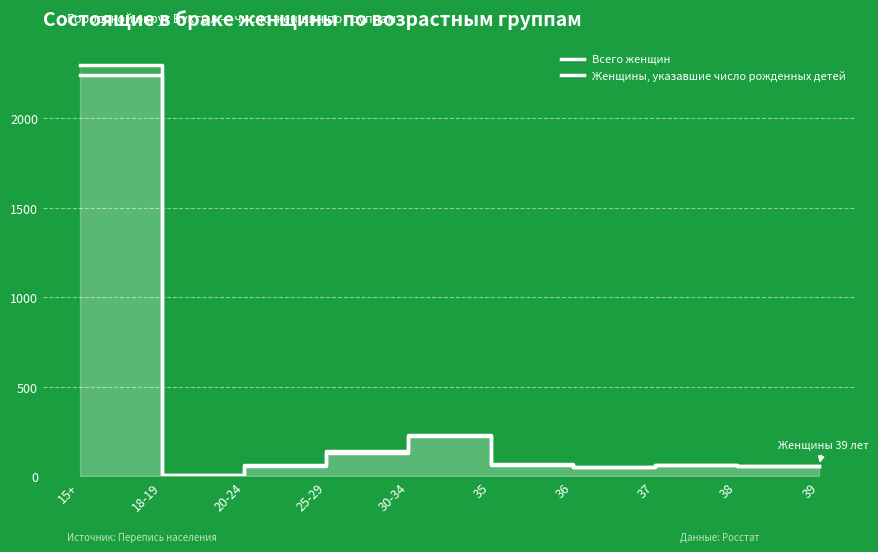

True or false: Всего женщин has more than 0 interior local peaks.

True